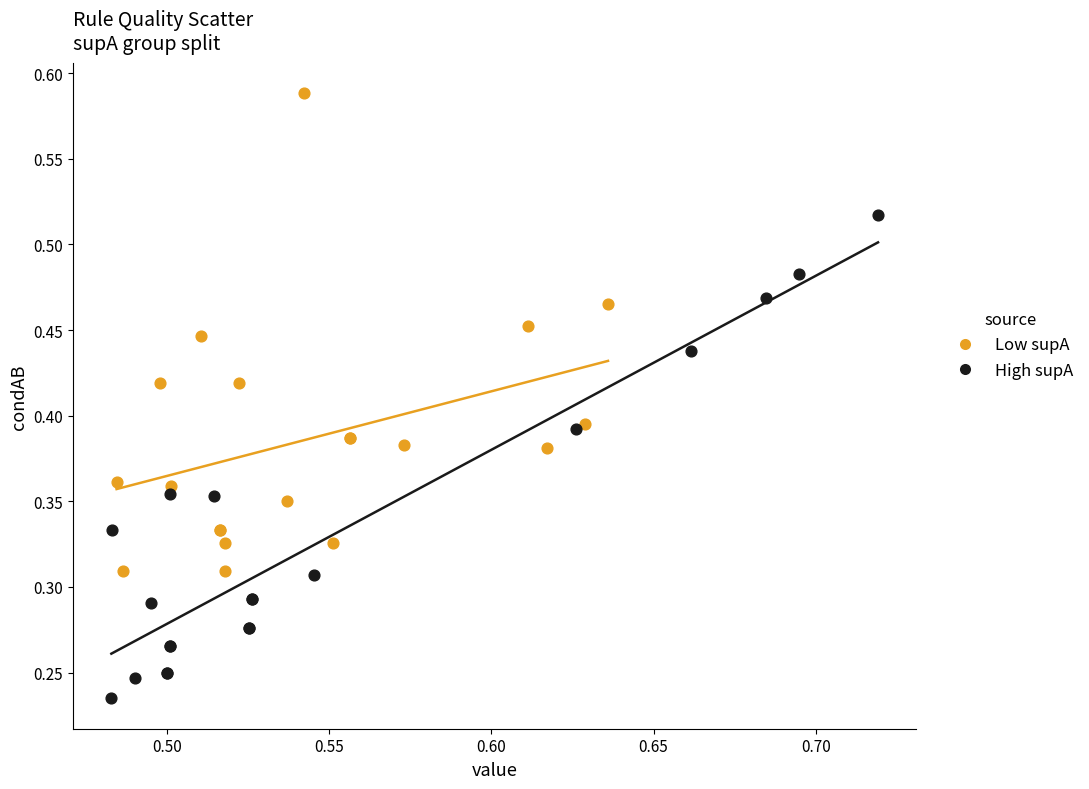

Which series contains the highest Y value?

Low supA